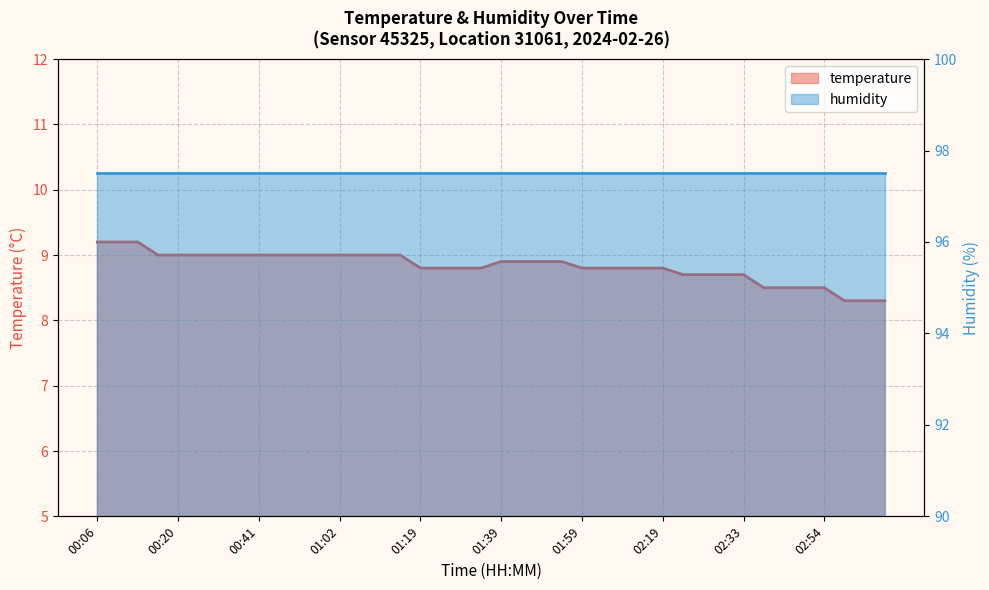

True or false: humidity and temperature cross at least once.

False